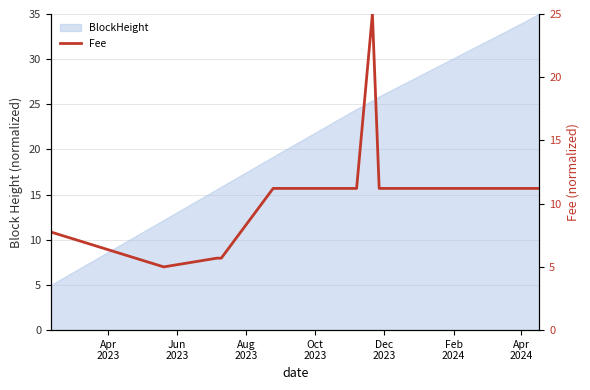

True or false: there are more than 0 points higher than both neighbors.

True